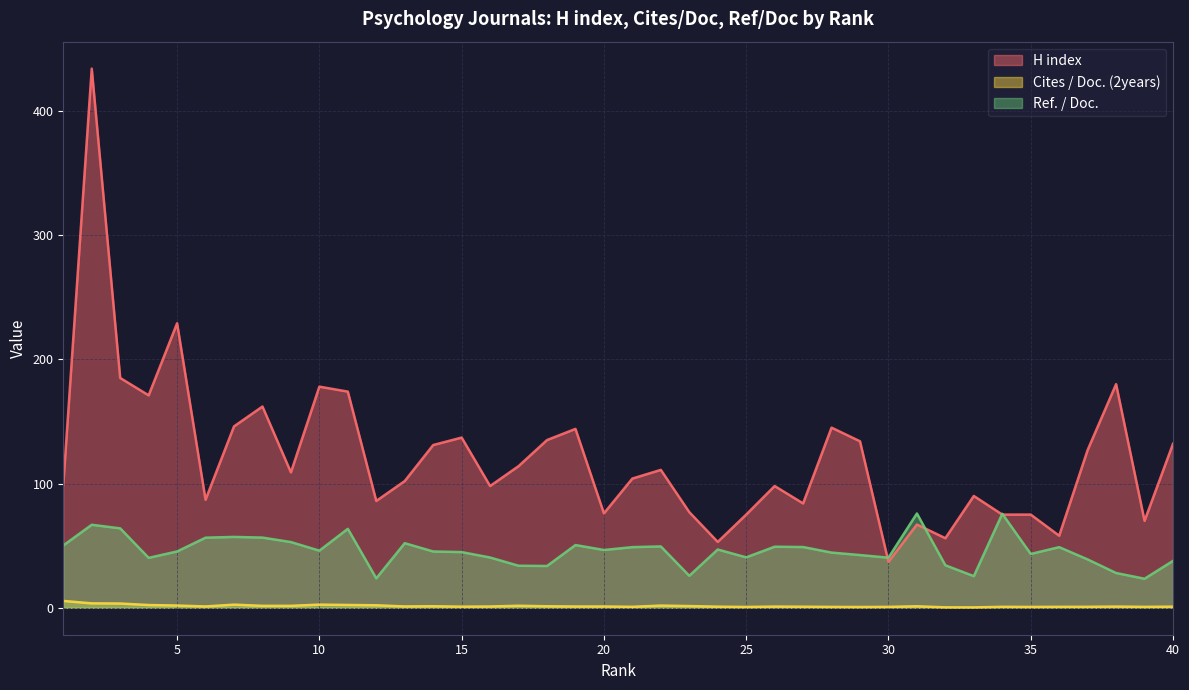

In H index, how many points are higher than both neighbors (excluding endpoints)?

12